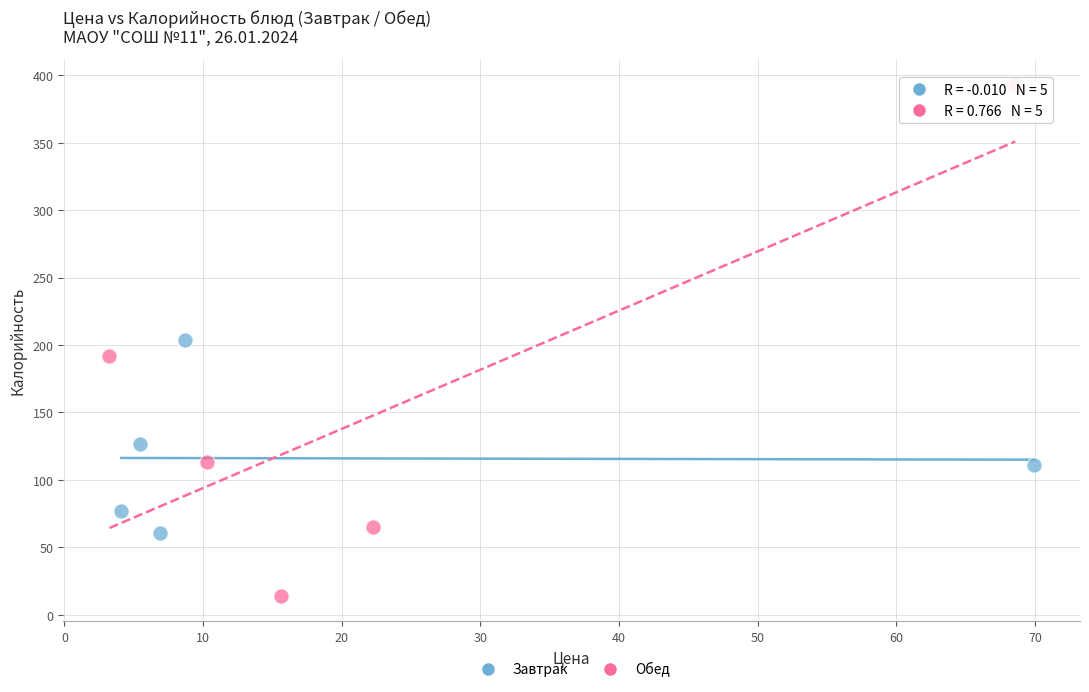

What are all the series names shown in the legend?

Завтрак, Обед